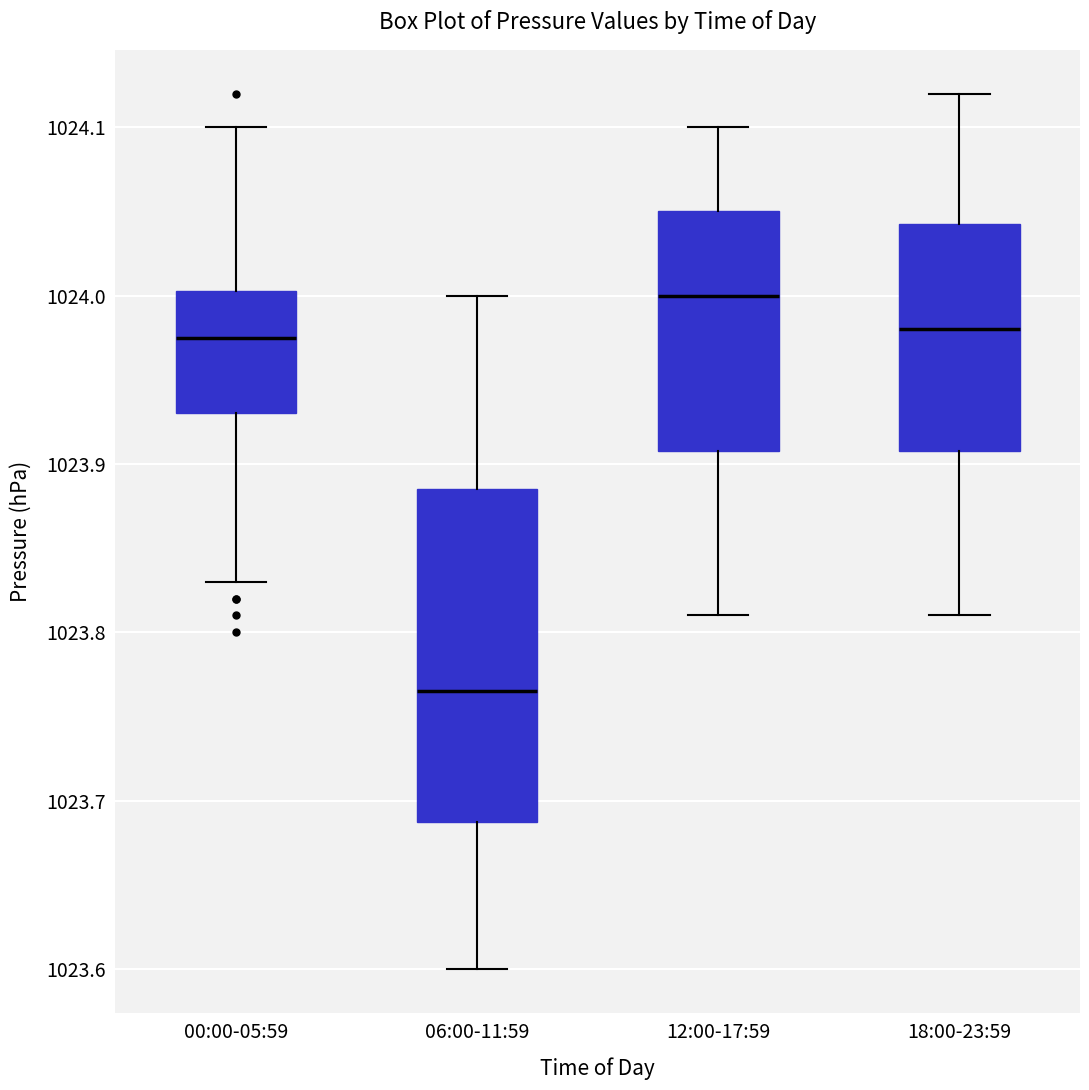

Reading left to right, read every box against the y-axis: the position of its median line, the range the box covers, and the ends of its whiskers. The values are not printed on the chart, so give them approximately, as read against the axis.

00:00-05:59: median 1023.98, box 1023.93 to 1024.00, whiskers 1023.83 to 1024.10
06:00-11:59: median 1023.77, box 1023.69 to 1023.89, whiskers 1023.60 to 1024.00
12:00-17:59: median 1024.00, box 1023.91 to 1024.05, whiskers 1023.81 to 1024.10
18:00-23:59: median 1023.98, box 1023.91 to 1024.04, whiskers 1023.81 to 1024.12